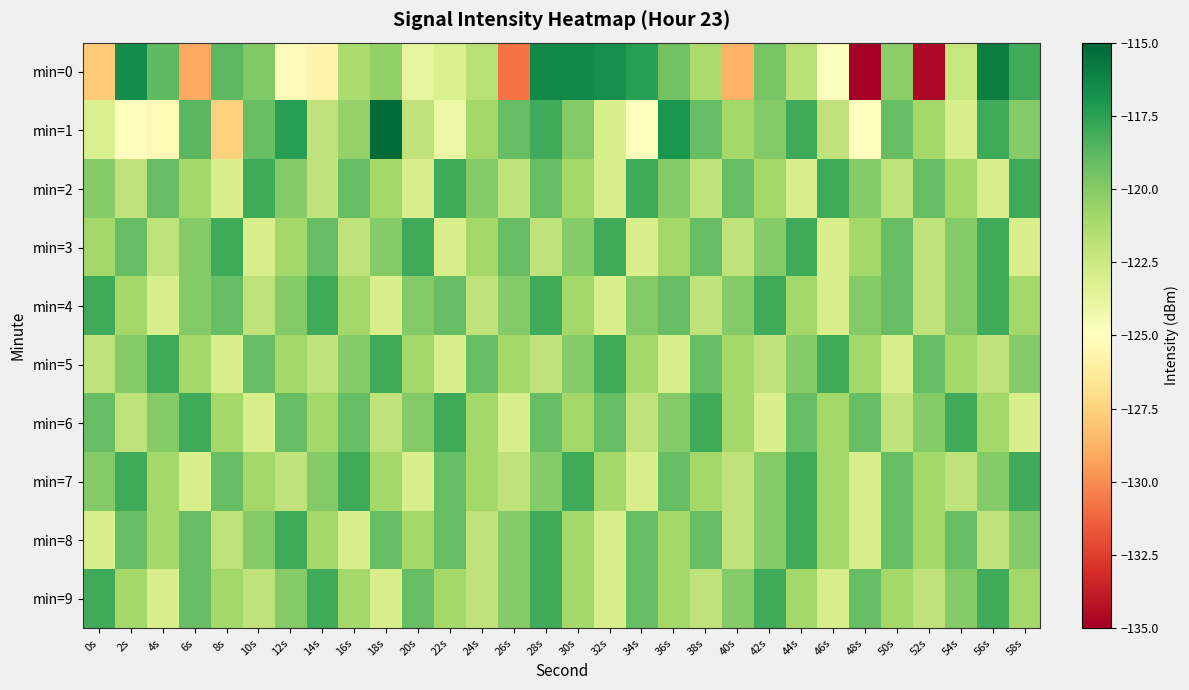

Reading left to right, transcribe all the data shown in this chart.

min=0: 0s=-127.8	2s=-116.5	4s=-118.9	6s=-129.1	8s=-118.8	10s=-119.9	12s=-125.3	14s=-125.7	16s=-121.3	18s=-120.5	20s=-123.8	22s=-123.2	24s=-121.7	26s=-130.7	28s=-116.4	30s=-116.5	32s=-116.7	34s=-117.4	36s=-119.4	38s=-121.2	40s=-128.8	42s=-119.6	44s=-121.8	46s=-124.9	48s=-134.9	50s=-120.2	52s=-134.6	54s=-122.3	56s=-115.9	58s=-118.0
min=1: 0s=-123.1	2s=-125.2	4s=-125.4	6s=-118.7	8s=-127.6	10s=-119.1	12s=-117.4	14s=-122.0	16s=-120.5	18s=-115.2	20s=-122.0	22s=-124.0	24s=-121.0	26s=-119.0	28s=-118.0	30s=-120.0	32s=-123.0	34s=-125.0	36s=-117.0	38s=-119.0	40s=-121.0	42s=-120.0	44s=-118.0	46s=-122.0	48s=-125.0	50s=-119.0	52s=-121.0	54s=-123.0	56s=-118.0	58s=-120.0
min=2: 0s=-120.0	2s=-122.0	4s=-119.0	6s=-121.0	8s=-123.0	10s=-118.0	12s=-120.0	14s=-122.0	16s=-119.0	18s=-121.0	20s=-123.0	22s=-118.0	24s=-120.0	26s=-122.0	28s=-119.0	30s=-121.0	32s=-123.0	34s=-118.0	36s=-120.0	38s=-122.0	40s=-119.0	42s=-121.0	44s=-123.0	46s=-118.0	48s=-120.0	50s=-122.0	52s=-119.0	54s=-121.0	56s=-123.0	58s=-118.0
min=3: 0s=-121.0	2s=-119.0	4s=-122.0	6s=-120.0	8s=-118.0	10s=-123.0	12s=-121.0	14s=-119.0	16s=-122.0	18s=-120.0	20s=-118.0	22s=-123.0	24s=-121.0	26s=-119.0	28s=-122.0	30s=-120.0	32s=-118.0	34s=-123.0	36s=-121.0	38s=-119.0	40s=-122.0	42s=-120.0	44s=-118.0	46s=-123.0	48s=-121.0	50s=-119.0	52s=-122.0	54s=-120.0	56s=-118.0	58s=-123.0
min=4: 0s=-118.0	2s=-121.0	4s=-123.0	6s=-120.0	8s=-119.0	10s=-122.0	12s=-120.0	14s=-118.0	16s=-121.0	18s=-123.0	20s=-120.0	22s=-119.0	24s=-122.0	26s=-120.0	28s=-118.0	30s=-121.0	32s=-123.0	34s=-120.0	36s=-119.0	38s=-122.0	40s=-120.0	42s=-118.0	44s=-121.0	46s=-123.0	48s=-120.0	50s=-119.0	52s=-122.0	54s=-120.0	56s=-118.0	58s=-121.0
min=5: 0s=-122.0	2s=-120.0	4s=-118.0	6s=-121.0	8s=-123.0	10s=-119.0	12s=-121.0	14s=-122.0	16s=-120.0	18s=-118.0	20s=-121.0	22s=-123.0	24s=-119.0	26s=-121.0	28s=-122.0	30s=-120.0	32s=-118.0	34s=-121.0	36s=-123.0	38s=-119.0	40s=-121.0	42s=-122.0	44s=-120.0	46s=-118.0	48s=-121.0	50s=-123.0	52s=-119.0	54s=-121.0	56s=-122.0	58s=-120.0
min=6: 0s=-119.0	2s=-122.0	4s=-120.0	6s=-118.0	8s=-121.0	10s=-123.0	12s=-119.0	14s=-121.0	16s=-119.0	18s=-122.0	20s=-120.0	22s=-118.0	24s=-121.0	26s=-123.0	28s=-119.0	30s=-121.0	32s=-119.0	34s=-122.0	36s=-120.0	38s=-118.0	40s=-121.0	42s=-123.0	44s=-119.0	46s=-121.0	48s=-119.0	50s=-122.0	52s=-120.0	54s=-118.0	56s=-121.0	58s=-123.0
min=7: 0s=-120.0	2s=-118.0	4s=-121.0	6s=-123.0	8s=-119.0	10s=-121.0	12s=-122.0	14s=-120.0	16s=-118.0	18s=-121.0	20s=-123.0	22s=-119.0	24s=-121.0	26s=-122.0	28s=-120.0	30s=-118.0	32s=-121.0	34s=-123.0	36s=-119.0	38s=-121.0	40s=-122.0	42s=-120.0	44s=-118.0	46s=-121.0	48s=-123.0	50s=-119.0	52s=-121.0	54s=-122.0	56s=-120.0	58s=-118.0
min=8: 0s=-123.0	2s=-119.0	4s=-121.0	6s=-119.0	8s=-122.0	10s=-120.0	12s=-118.0	14s=-121.0	16s=-123.0	18s=-119.0	20s=-121.0	22s=-119.0	24s=-122.0	26s=-120.0	28s=-118.0	30s=-121.0	32s=-123.0	34s=-119.0	36s=-121.0	38s=-119.0	40s=-122.0	42s=-120.0	44s=-118.0	46s=-121.0	48s=-123.0	50s=-119.0	52s=-121.0	54s=-119.0	56s=-122.0	58s=-120.0
min=9: 0s=-118.0	2s=-121.0	4s=-123.0	6s=-119.0	8s=-121.0	10s=-122.0	12s=-120.0	14s=-118.0	16s=-121.0	18s=-123.0	20s=-119.0	22s=-121.0	24s=-122.0	26s=-120.0	28s=-118.0	30s=-121.0	32s=-123.0	34s=-119.0	36s=-121.0	38s=-122.0	40s=-120.0	42s=-118.0	44s=-121.0	46s=-123.0	48s=-119.0	50s=-121.0	52s=-122.0	54s=-120.0	56s=-118.0	58s=-121.0